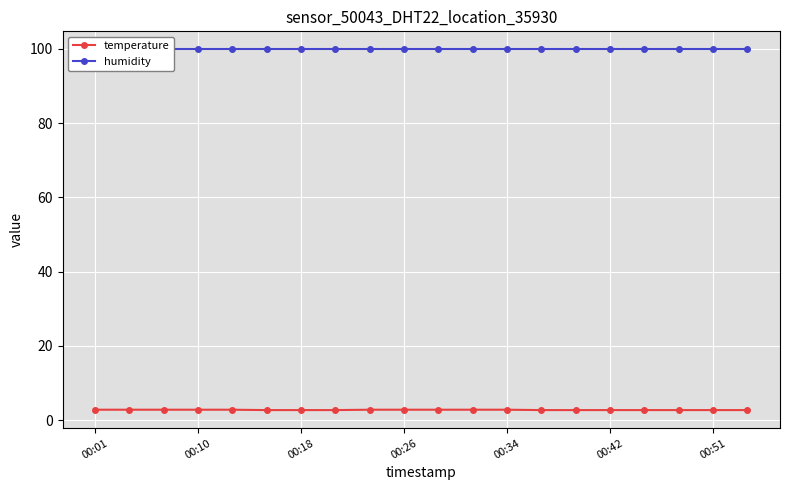

What is the value of the humidity point at the 18th from the left?

99.9